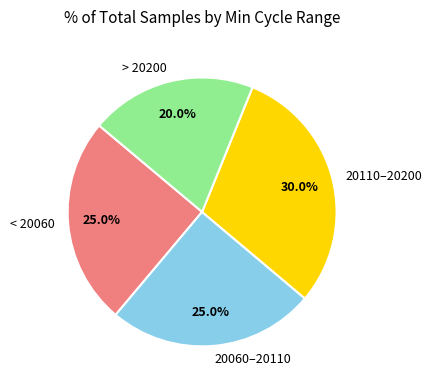

Combined, what portion of the pie is 20110–20200 and < 20060?

55.0%